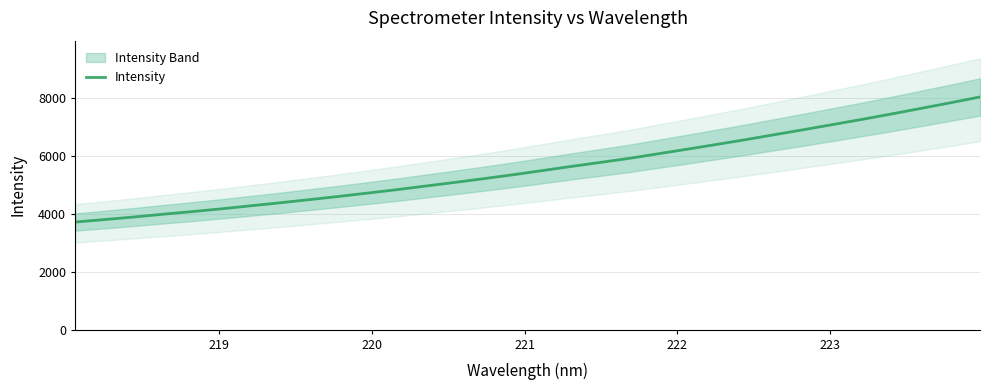

The chart shows a value of 2738.3 at 10. True or false?

False